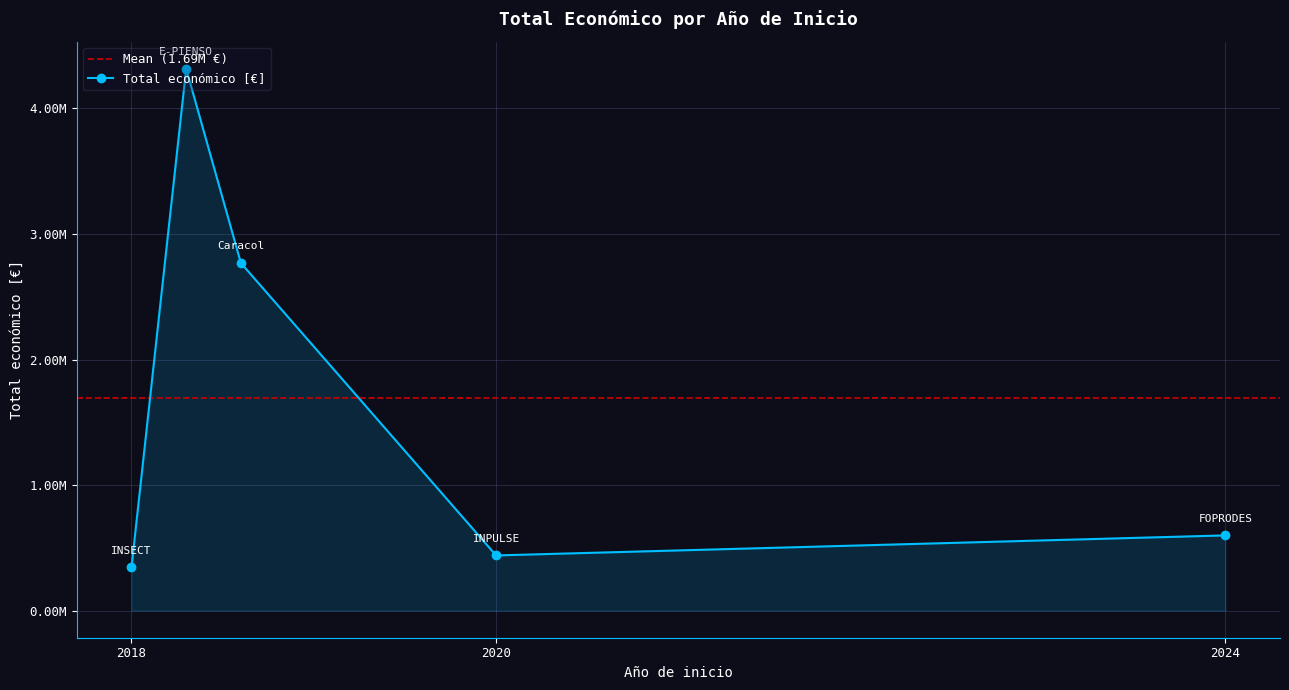

At which category does the chart reach its minimum across all series?

2018